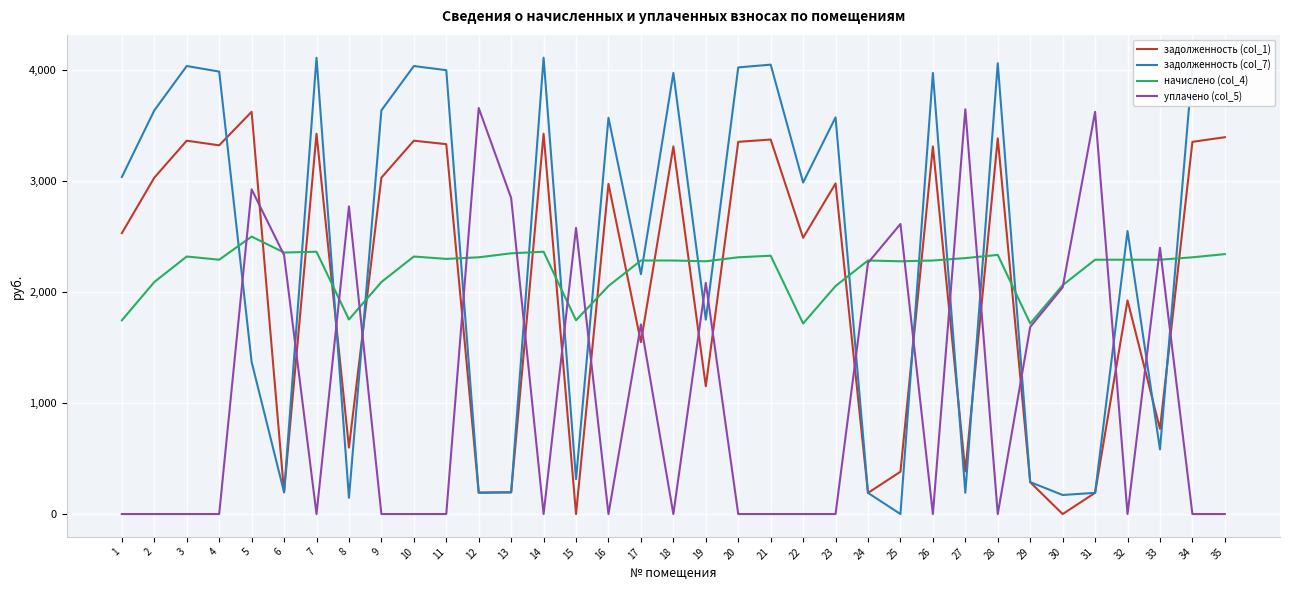

The value of уплачено (col_5) at 33 is 2396.6. True or false?

True